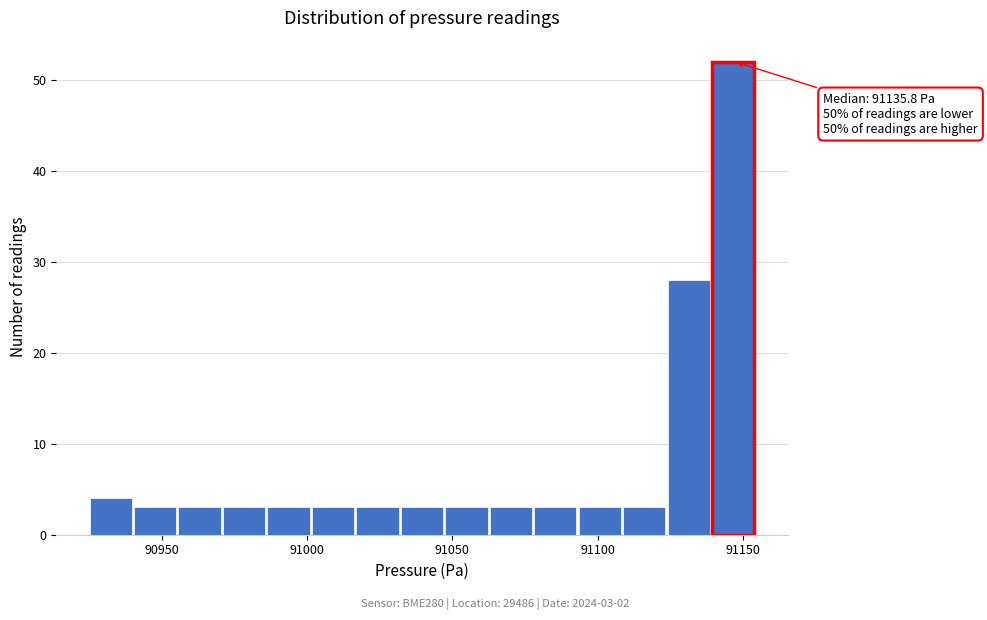

Read against the x-axis, roughly where is the centre of the tallest bar?

91145